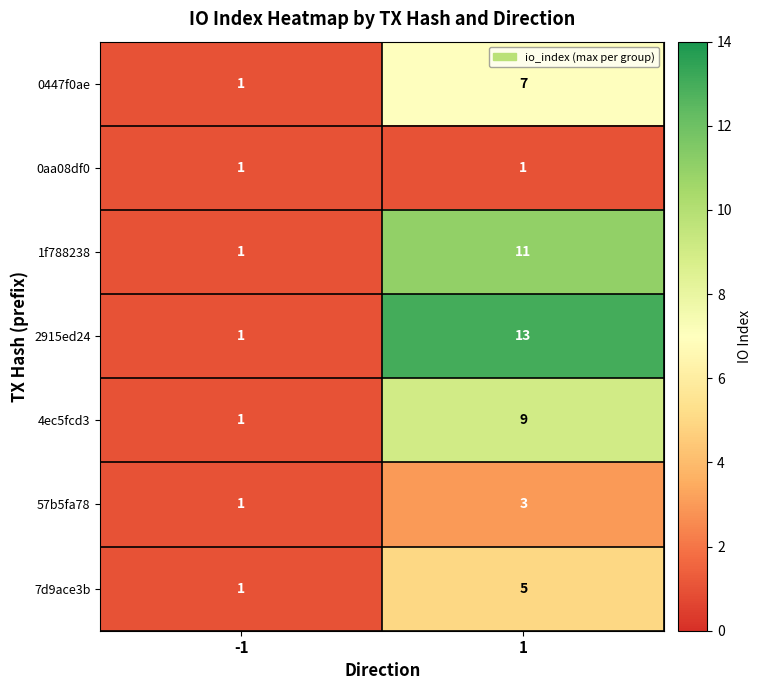

What is the maximum value shown in the chart?

13